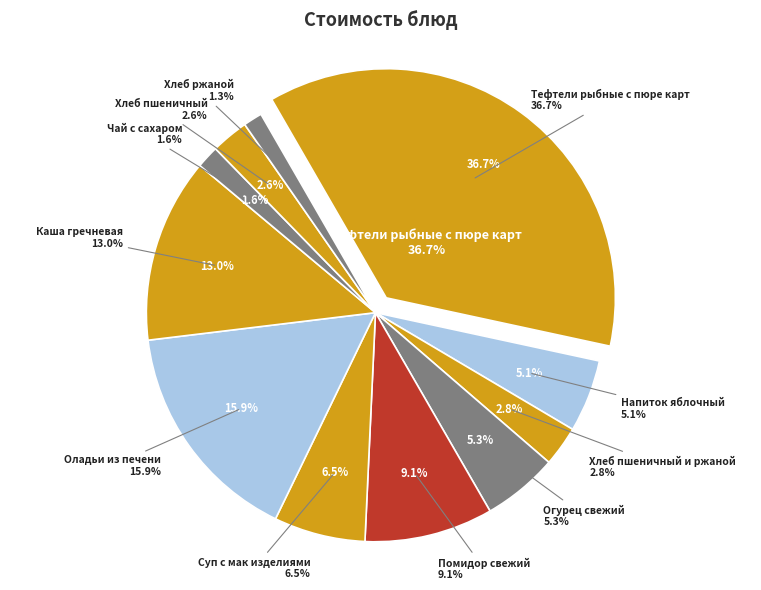

Which slice is the largest?

Тефтели рыбные с пюре карт